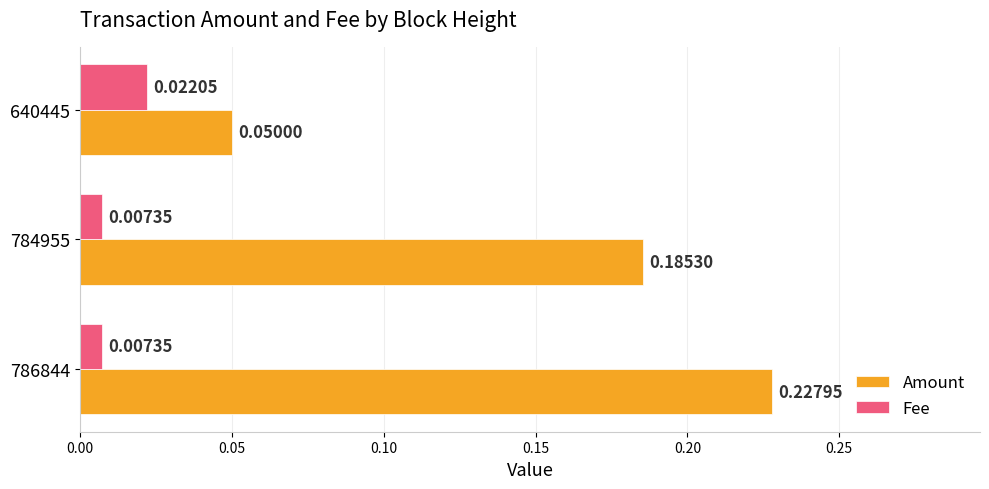

What is the sum of all Amount values?

0.5